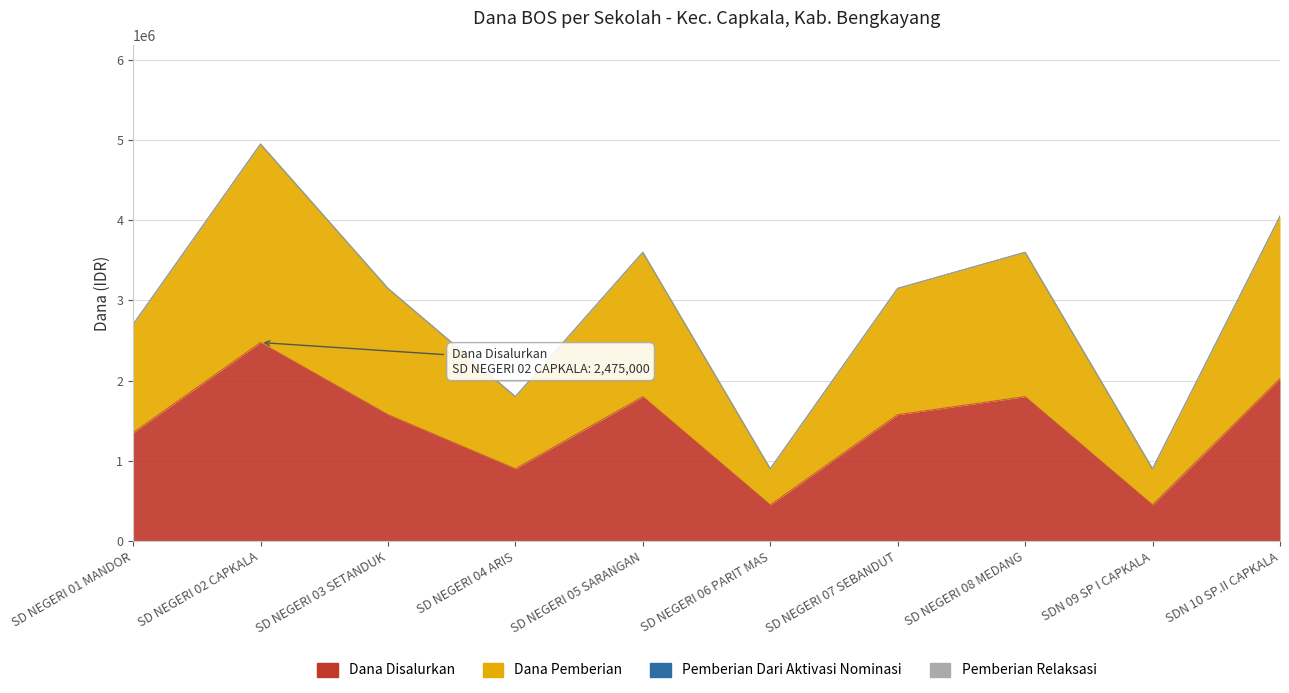

What position from the left is SD NEGERI 07 SEBANDUT?

7